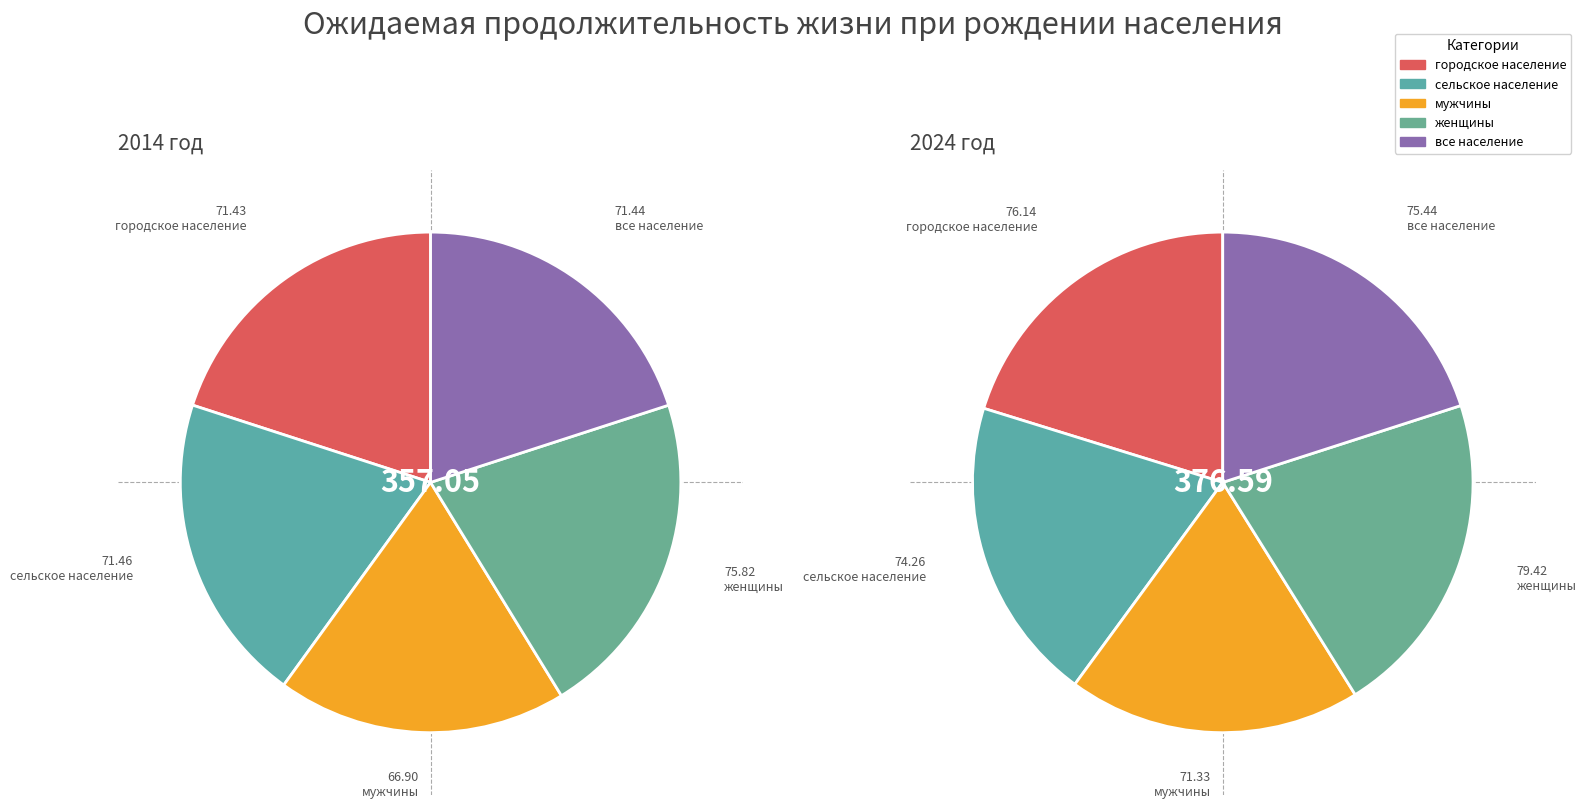

Count the number of slices in the pie.

5